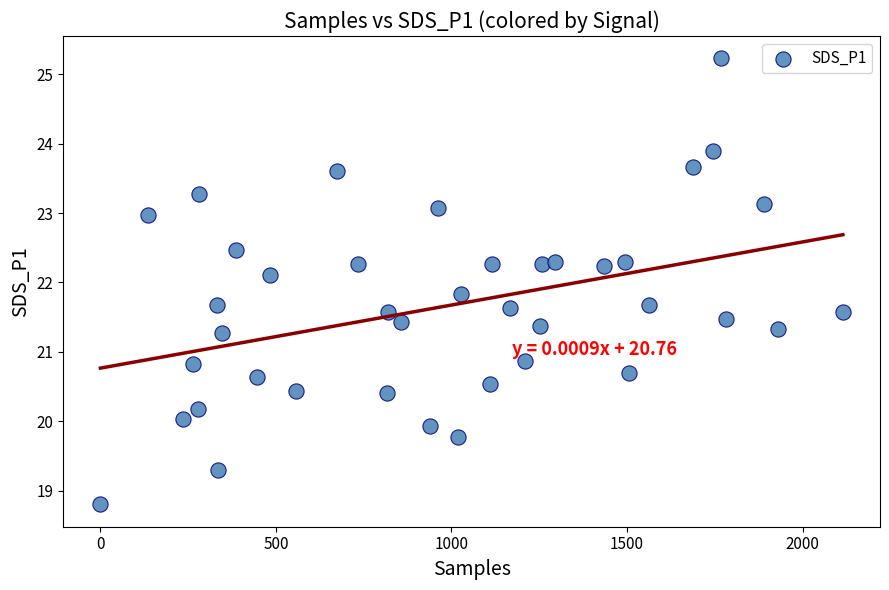

What is the range of X values (max minus min)?

2115.0